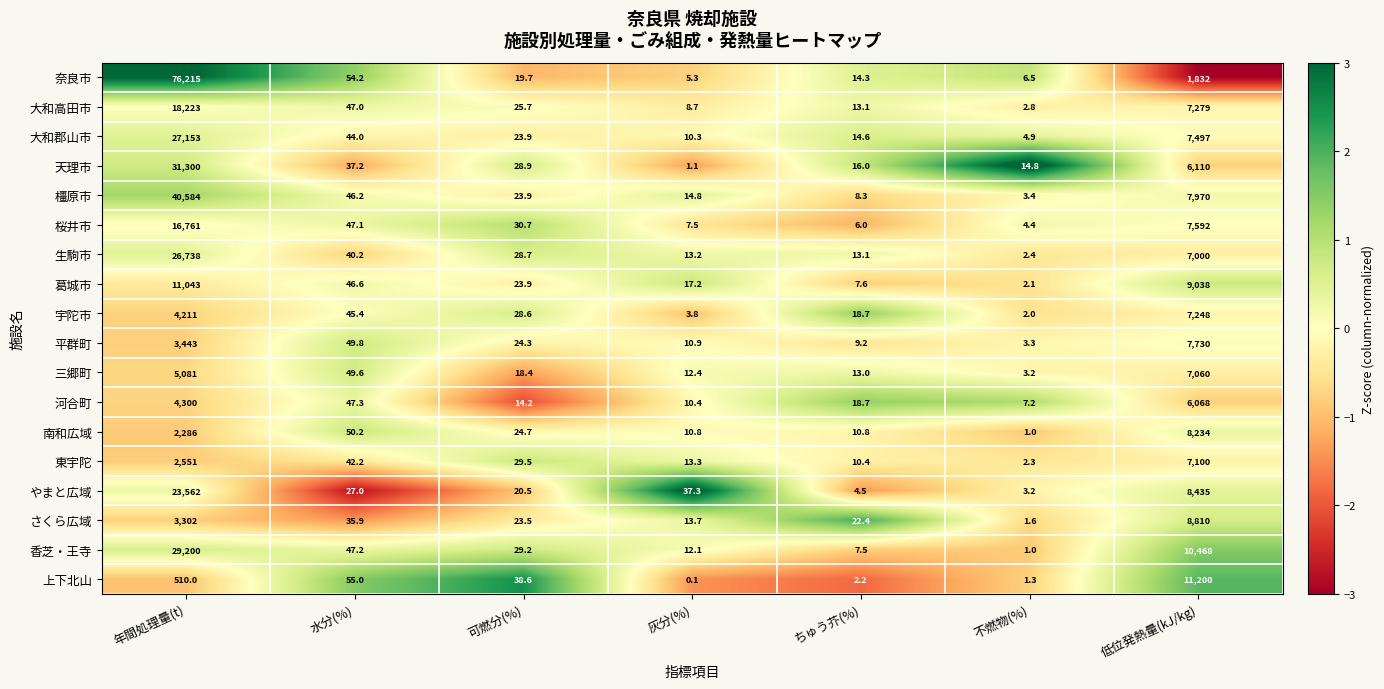

How many values in the 三郷町 series exceed 18?

4